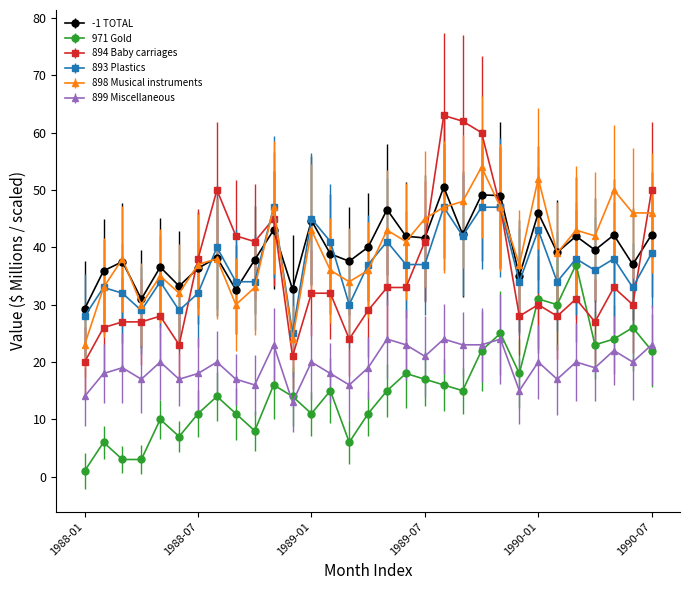

At how many categories does at least one series exceed 57?

3